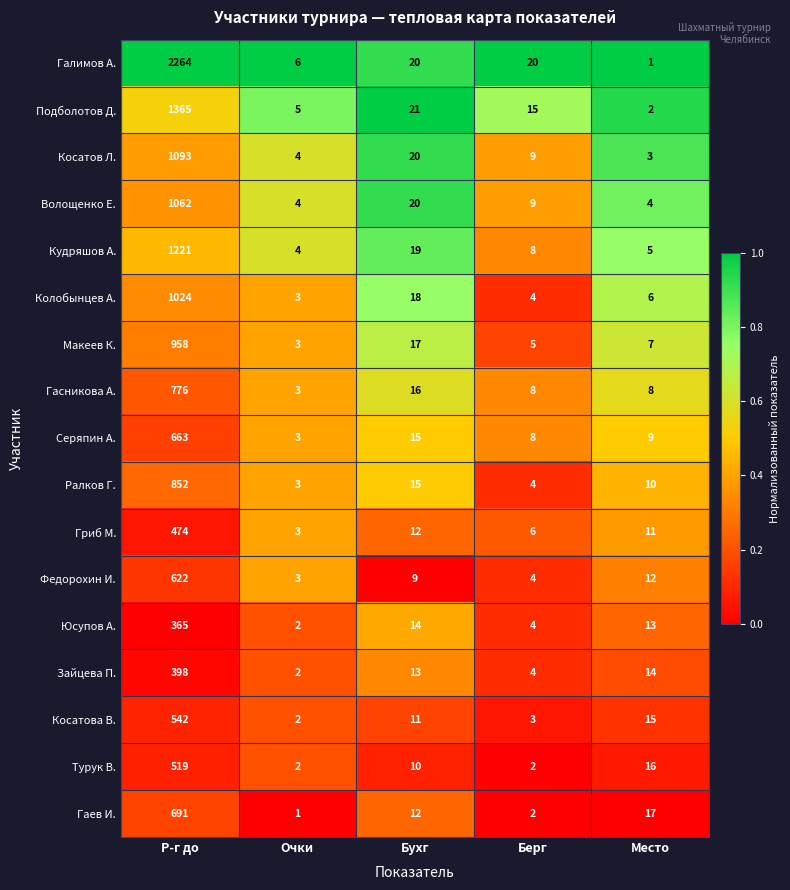

What is the greatest value displayed?

2264